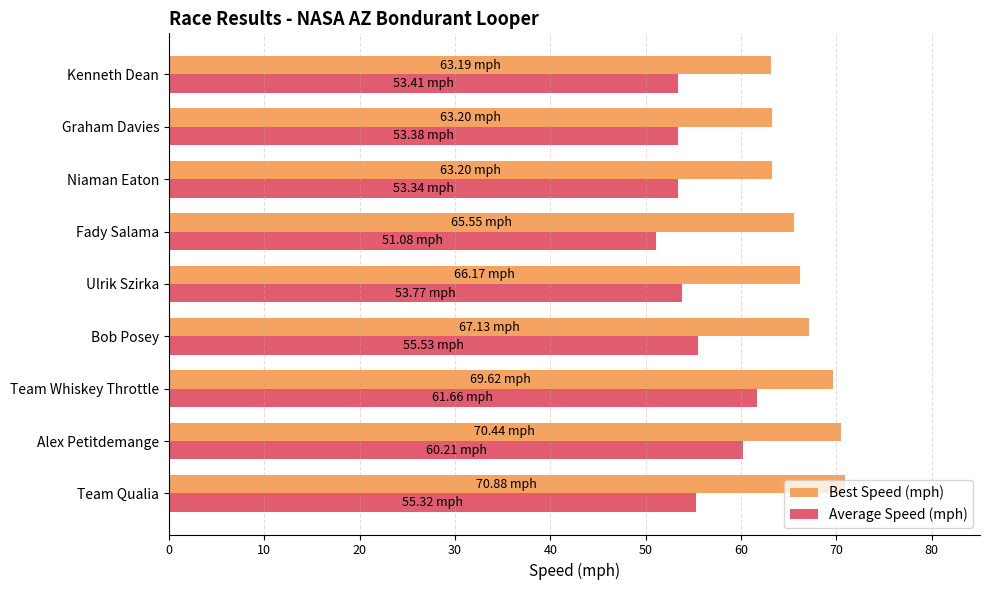

Which series has the largest total across all categories?

Best Speed (mph)